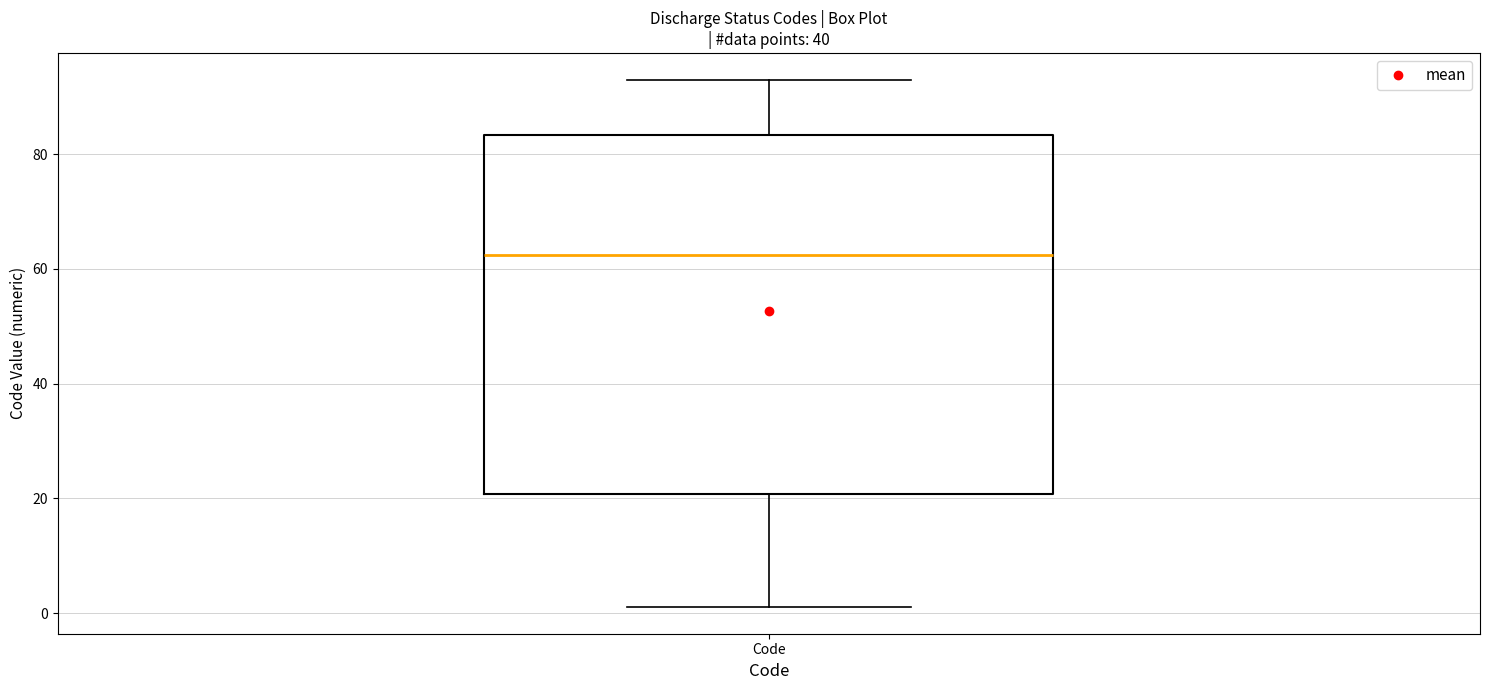

Transcribe this box plot: give where the median line is, the range the box spans, and where the two whiskers end, as read against the y-axis. The values are not printed on the chart, so give them approximately, as read against the axis.

median 62, box 20 to 84, whiskers 2 to 94